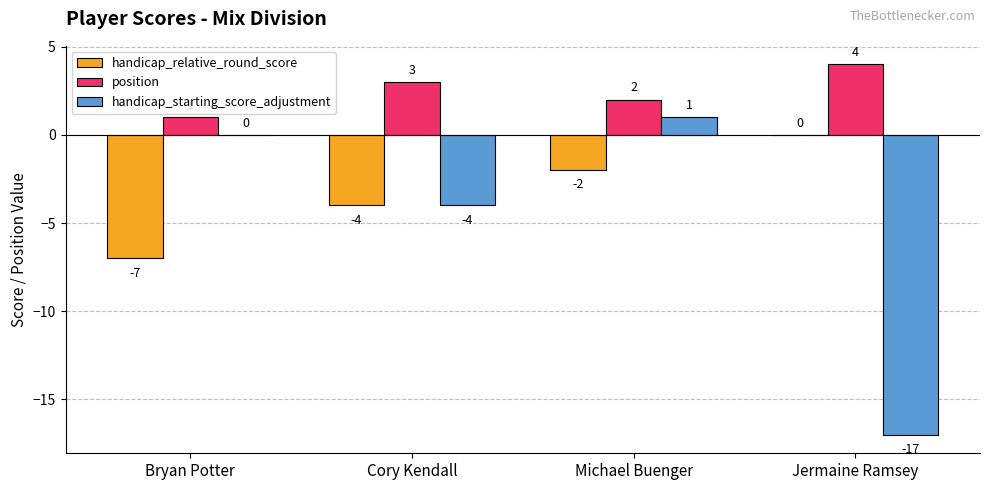

Reading left to right, extract all data points from this chart.

handicap_relative_round_score: -7	-4	-2	0
position: 1	3	2	4
handicap_starting_score_adjustment: 0	-4	1	-17